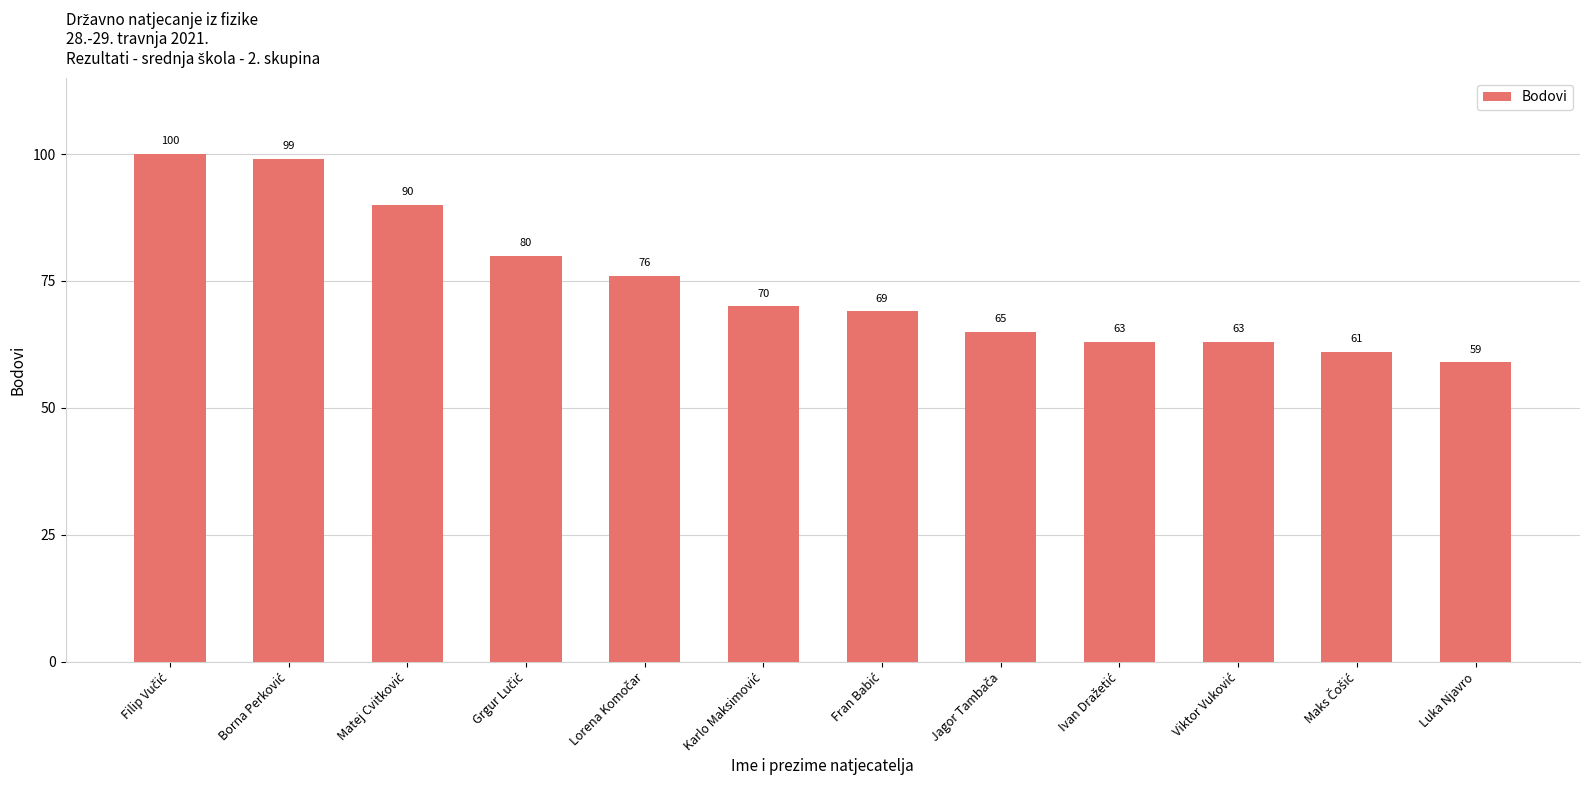

Reading left to right, transcribe all the data shown in this chart.

100	99	90	80	76	70	69	65	63	63	61	59